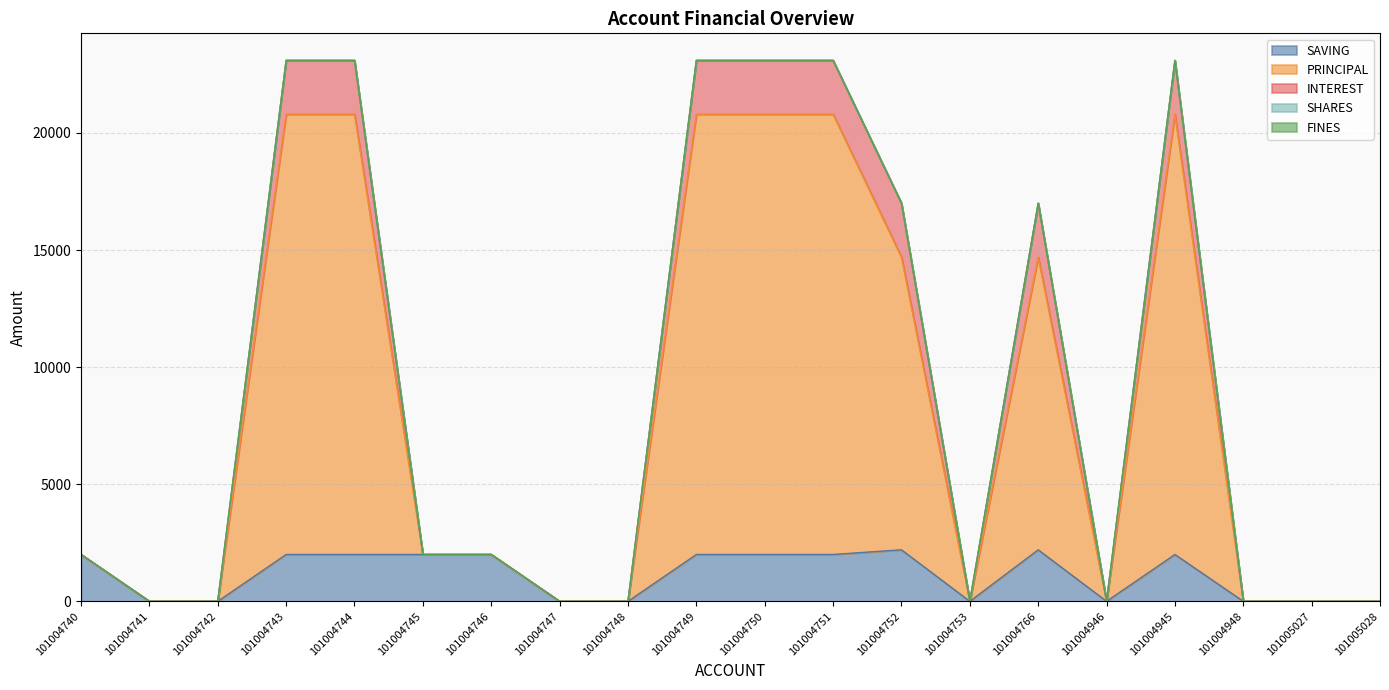

True or false: SAVING and PRINCIPAL intersect in this chart.

False